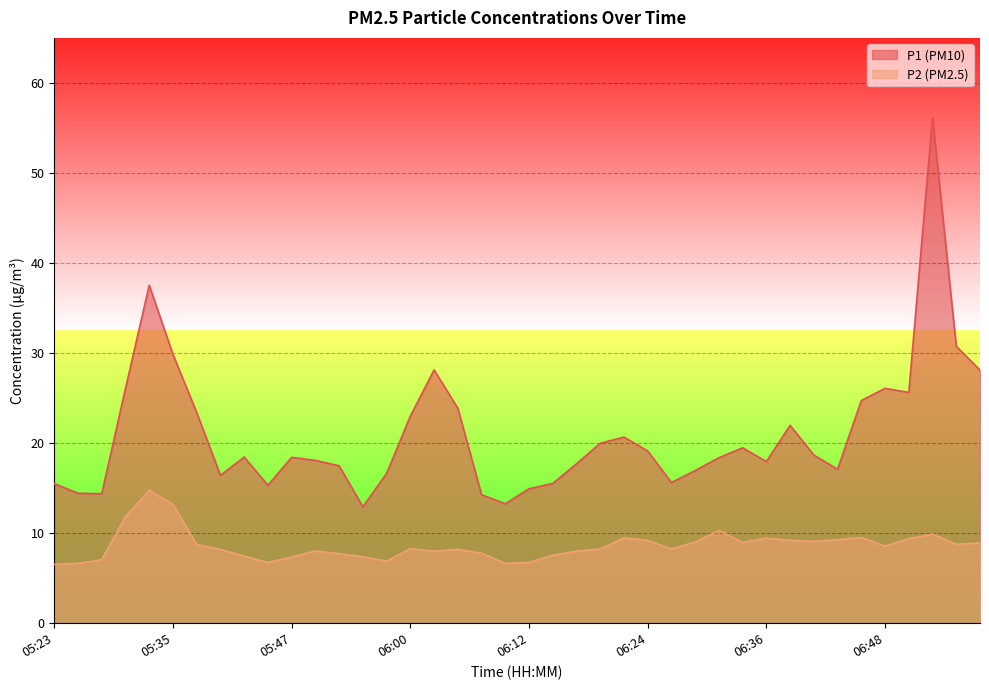

Which category has the lowest value in the P1 series?

05:55